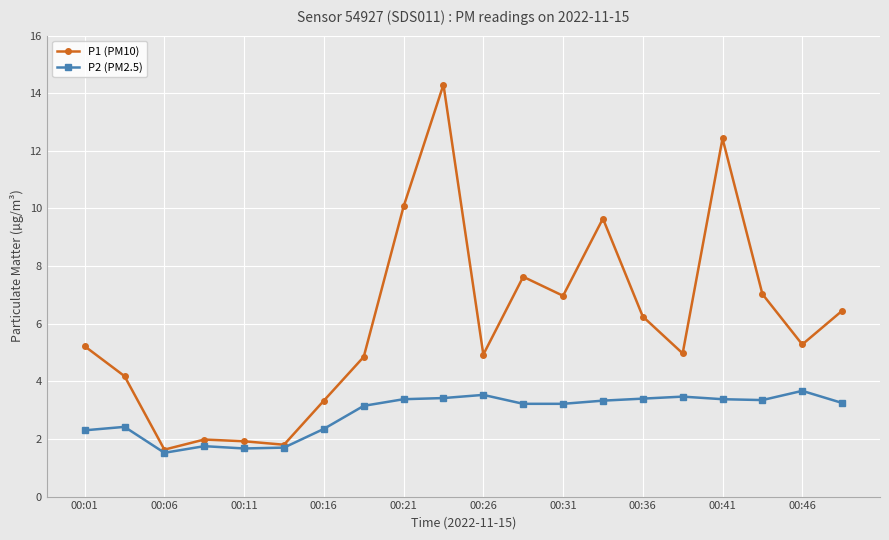

Does the chart display data point markers on the line(s)?

Yes